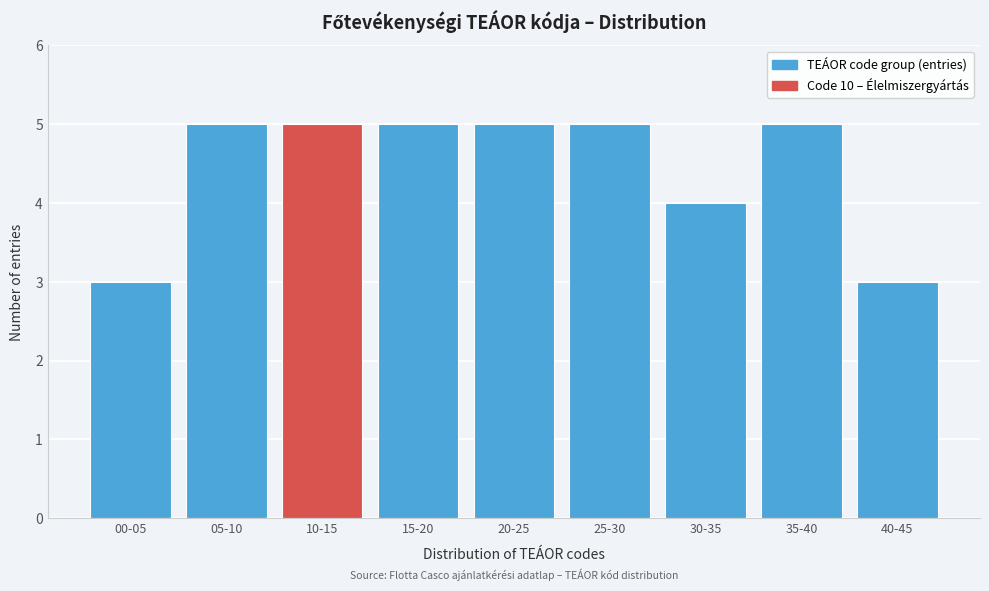

Reading left to right, transcribe all the data shown in this chart.

00-05=3	05-10=5	10-15=5	15-20=5	20-25=5	25-30=5	30-35=4	35-40=5	40-45=3